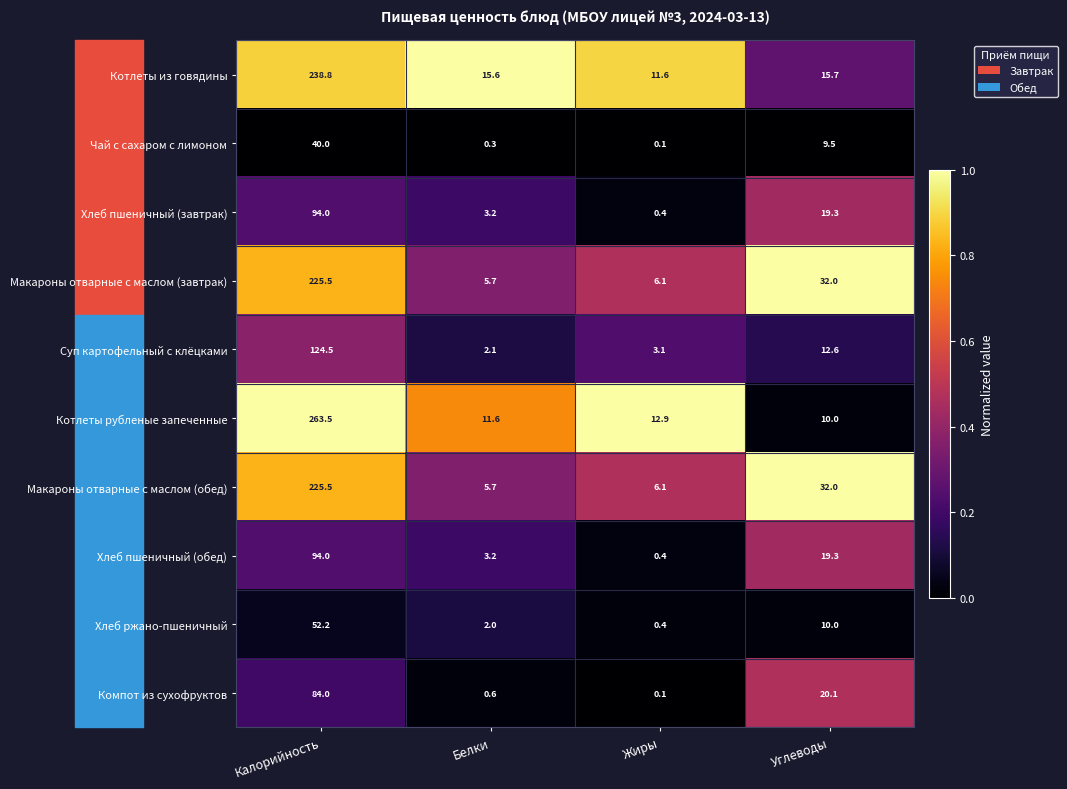

What is the total value across all series at Белки?

50.0